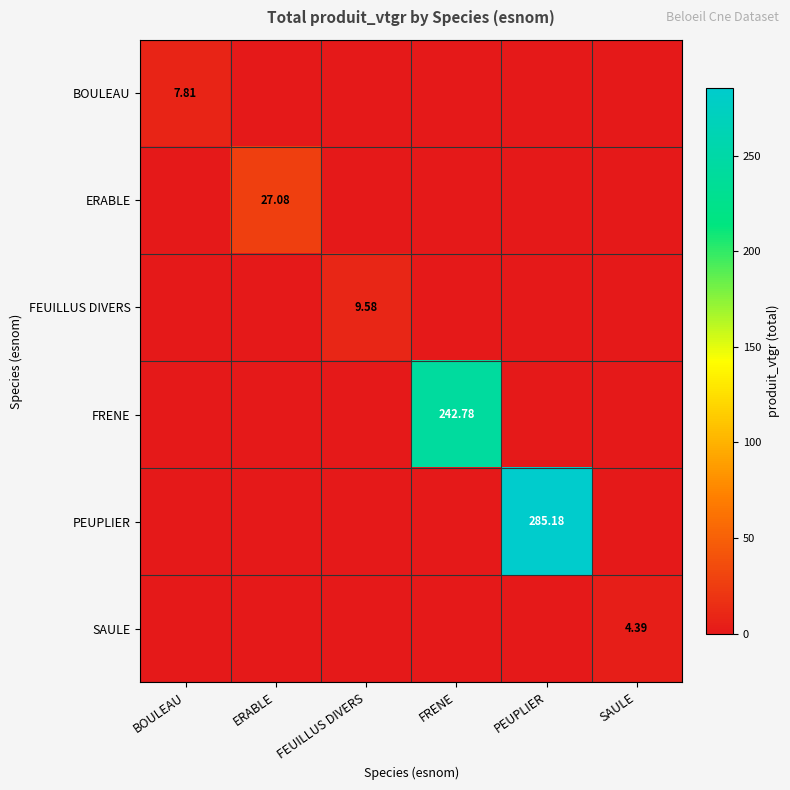

What is the difference between the maximum and second lowest values in the BOULEAU series?

7.8